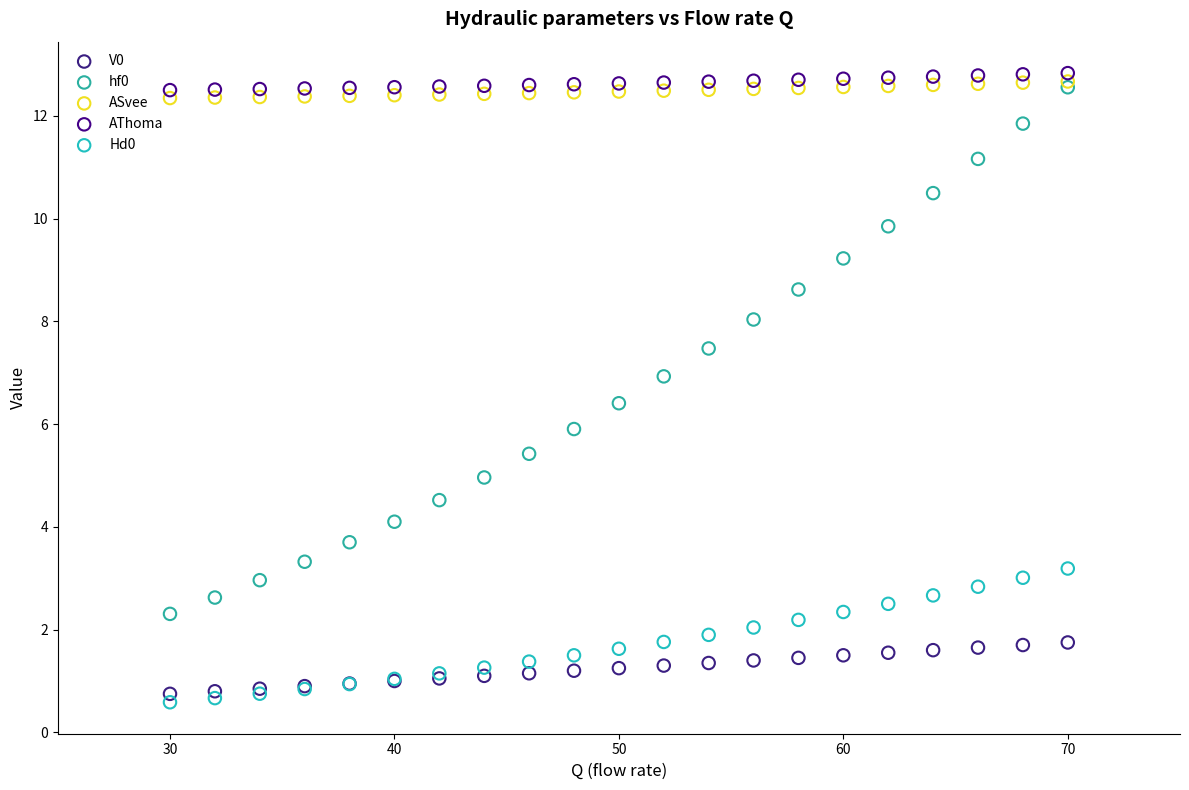

Which series reaches the minimum Y coordinate?

Hd0